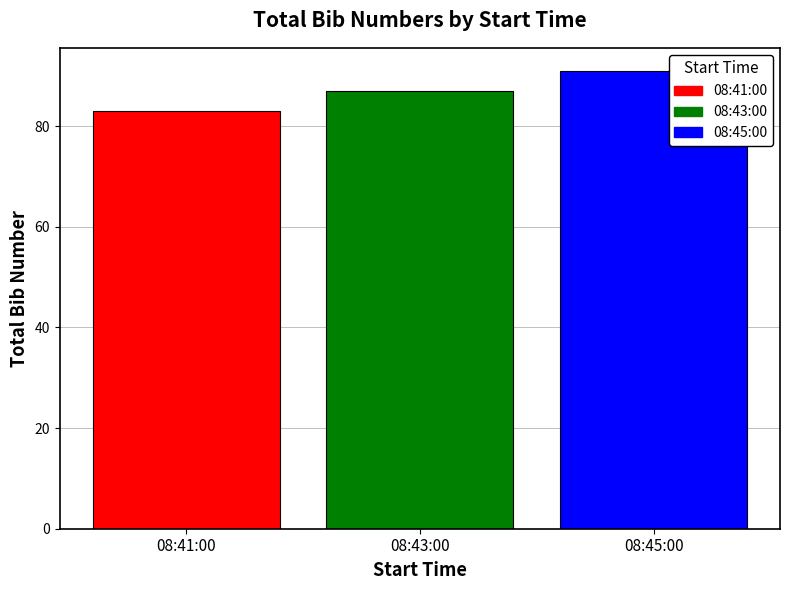

List the series in order of their overall mean, lowest first.

08:41:00, 08:43:00, 08:45:00